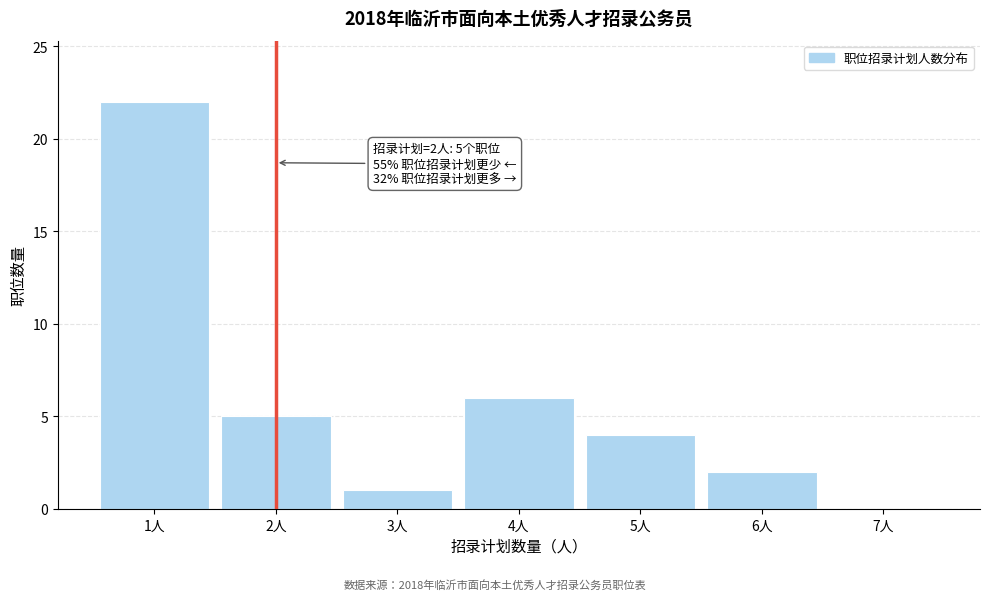

Reading left to right, list all the values displayed in this chart.

1人=22	2人=5	3人=1	4人=6	5人=4	6人=2	7人=0